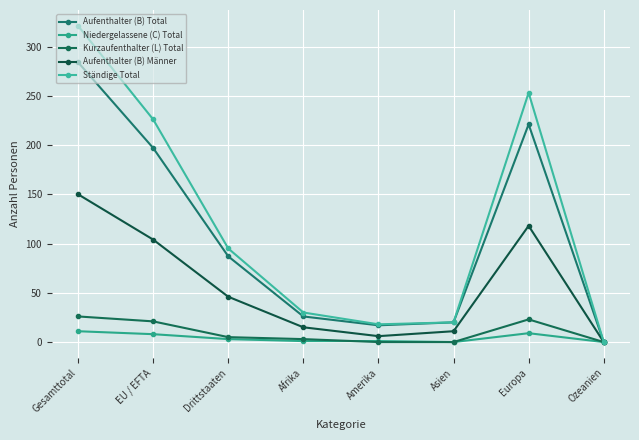

In Aufenthalter (B) Männer, how many points are lower than both neighbors (excluding endpoints)?

1